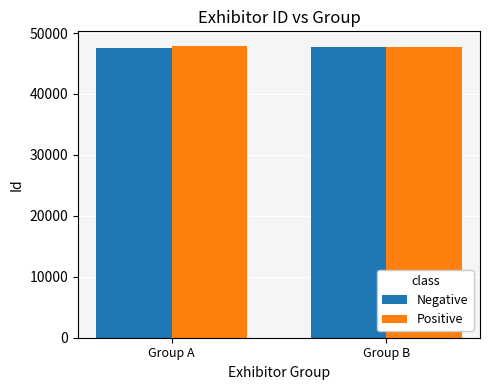

What is the total value across all series at Group B?

95468